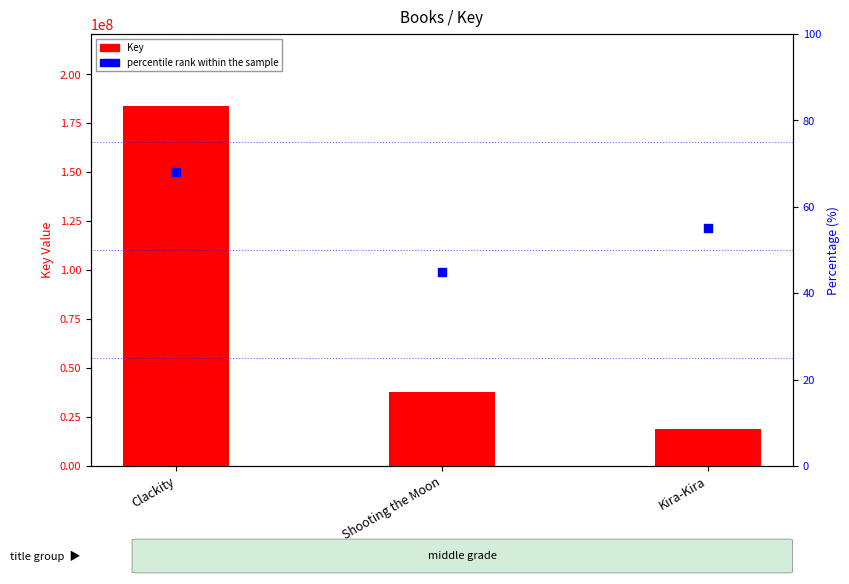

Which series reaches the minimum Y coordinate?

percentile rank within the sample